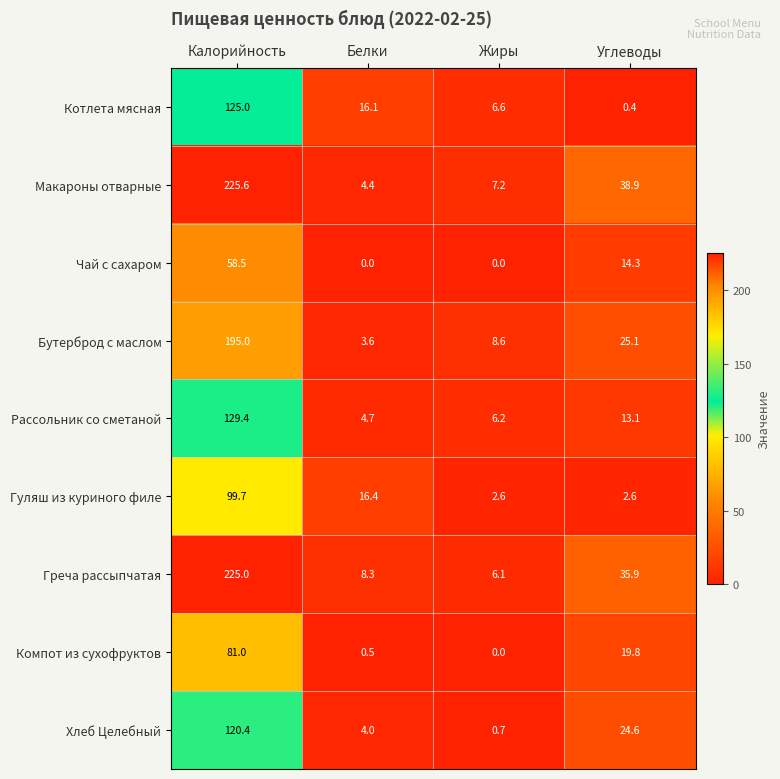

At which category is the sum across all series the highest?

Калорийность